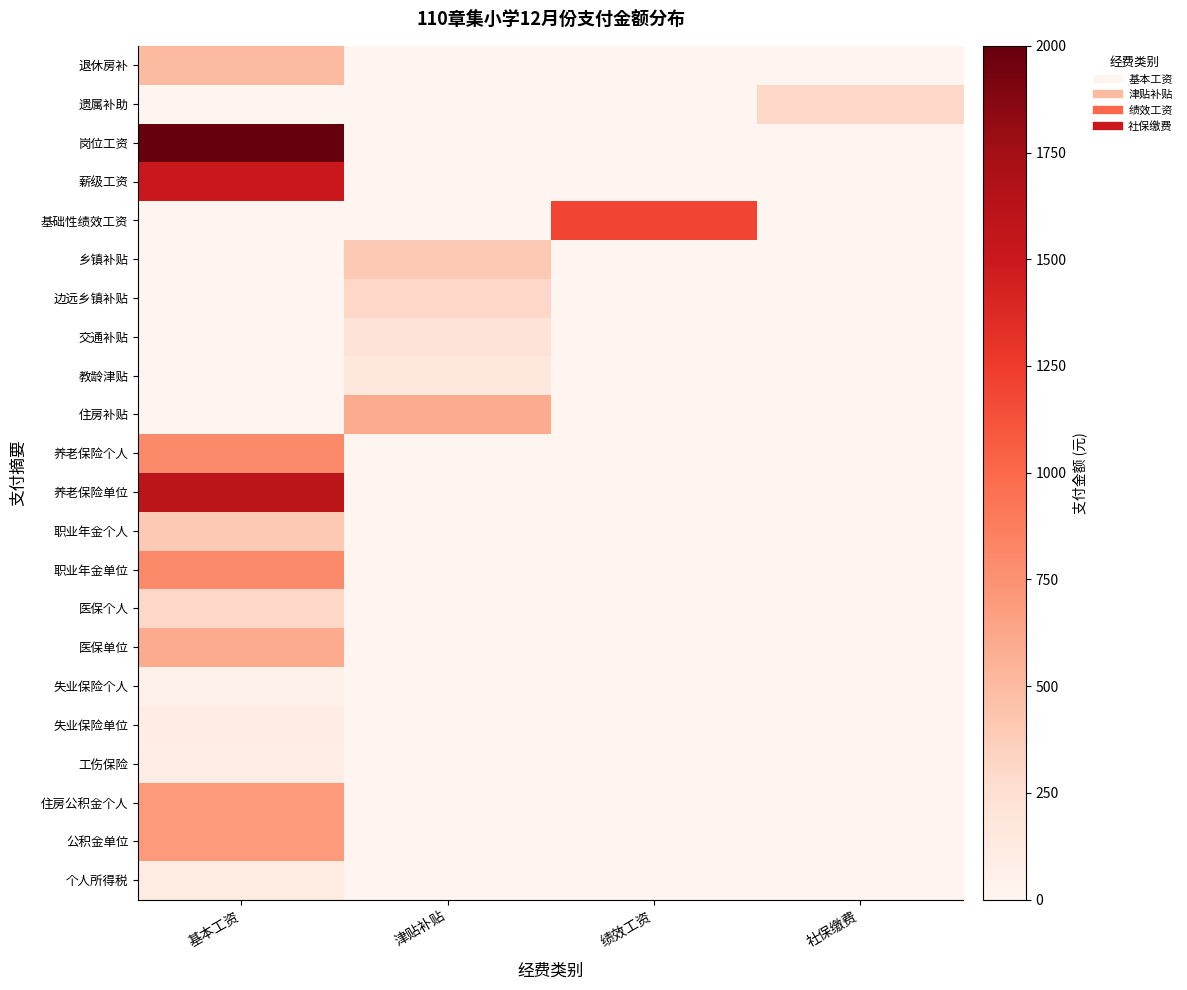

Rank the series at 绩效工资 from highest to lowest value.

基础性绩效工资, 退休房补, 遗属补助, 岗位工资, 薪级工资, 乡镇补贴, 边远乡镇补贴, 交通补贴, 教龄津贴, 住房补贴, 养老保险个人, 养老保险单位, 职业年金个人, 职业年金单位, 医保个人, 医保单位, 失业保险个人, 失业保险单位, 工伤保险, 住房公积金个人, 公积金单位, 个人所得税